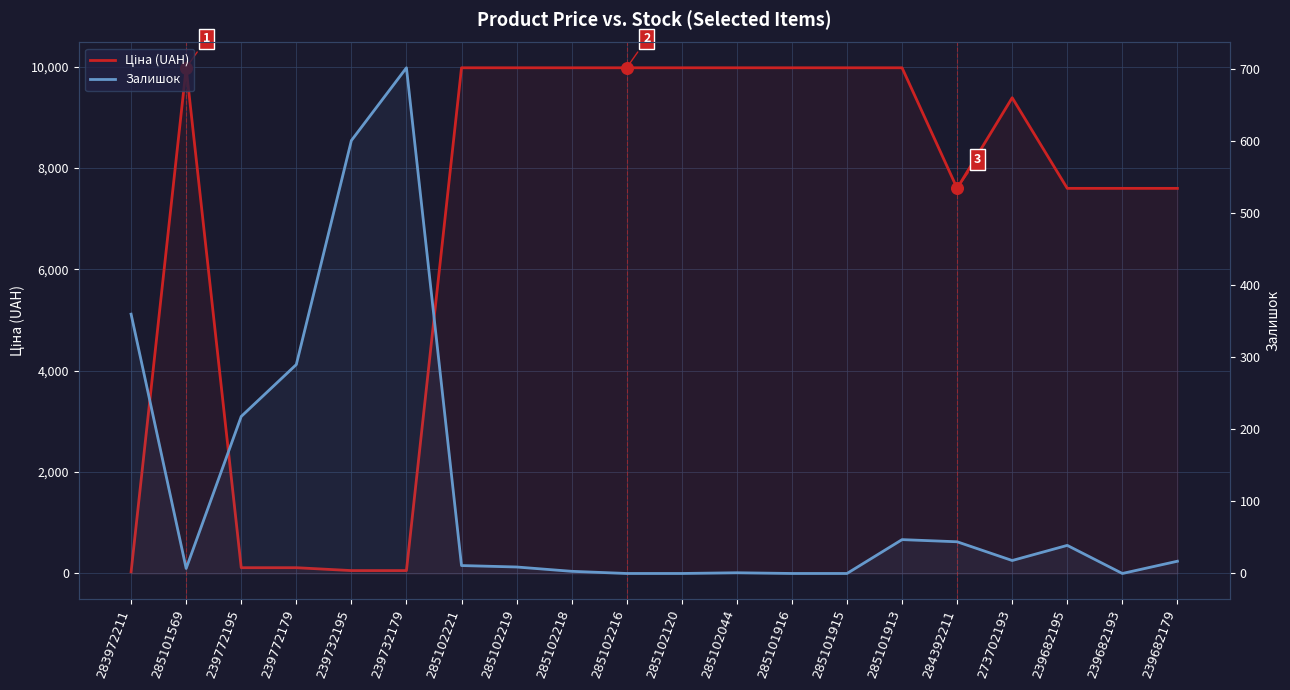

Which series has the widest spread of Y values?

Ціна (UAH)